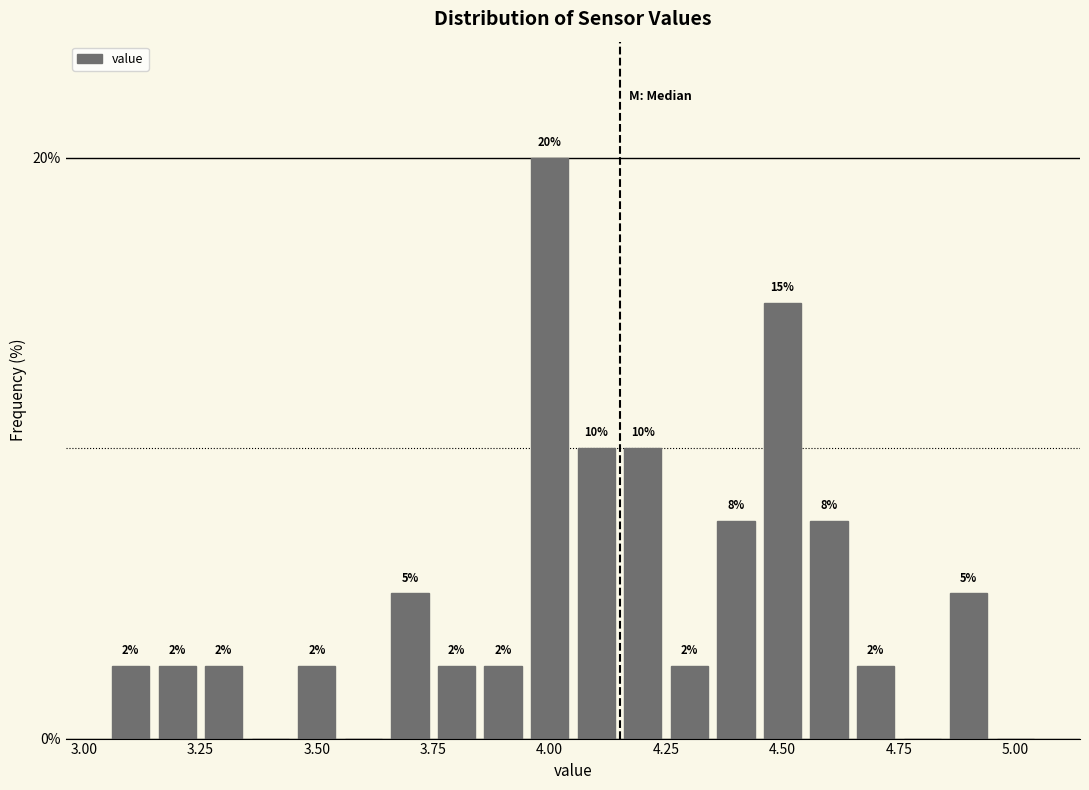

Around what value on the x-axis is the tallest bar? Give the approximate position of its centre, as read against the axis.

4.00